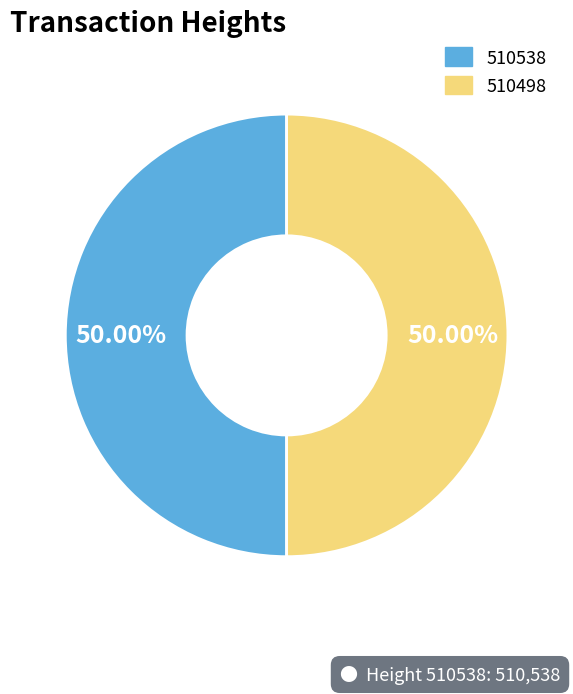

Do 510498 and 510538 together represent more than half of the pie?

Yes